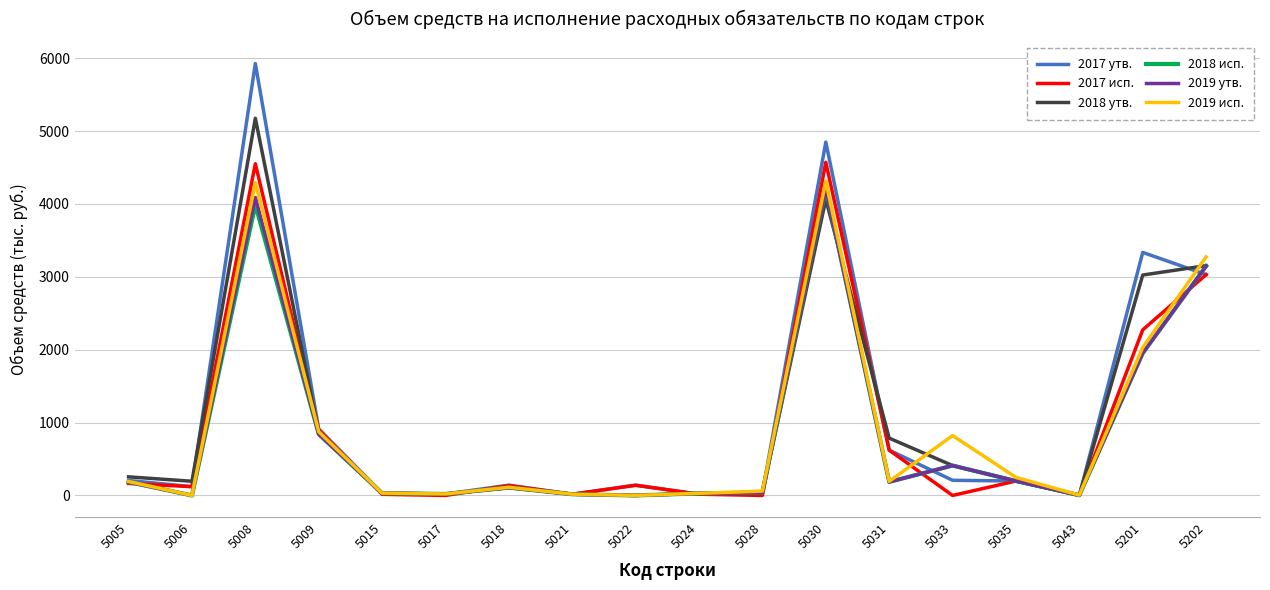

True or false: 2018 исп. and 2018 утв. intersect in this chart.

True